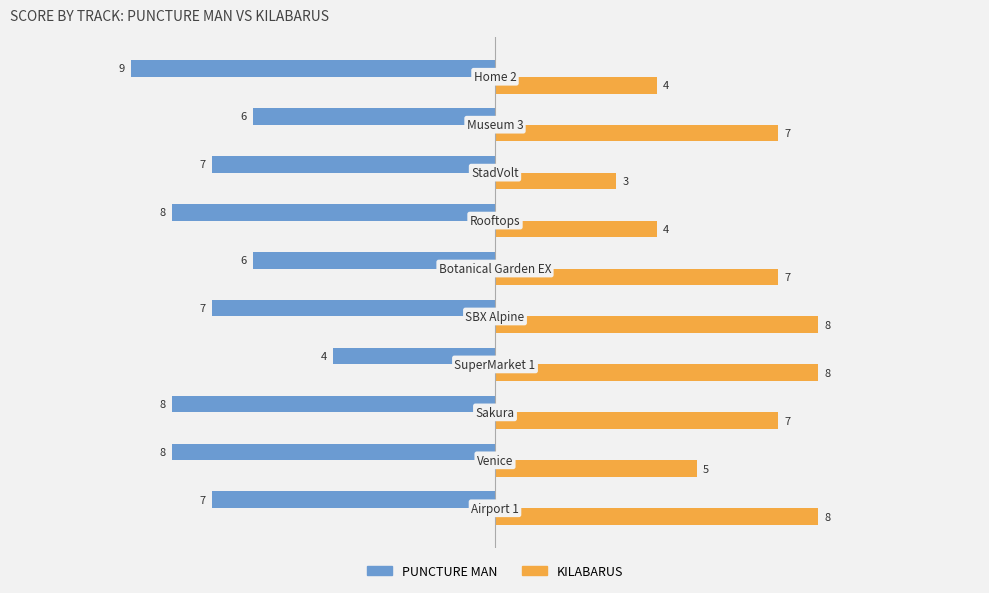

How many PUNCTURE MAN values are between -8 and -6?

8